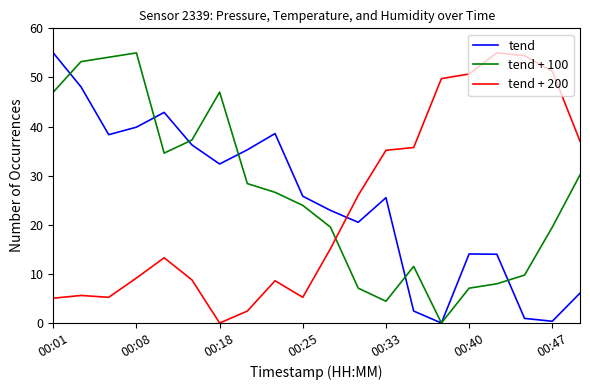

Rank the series by their average value, from highest to lowest.

tend + 100, tend, tend + 200